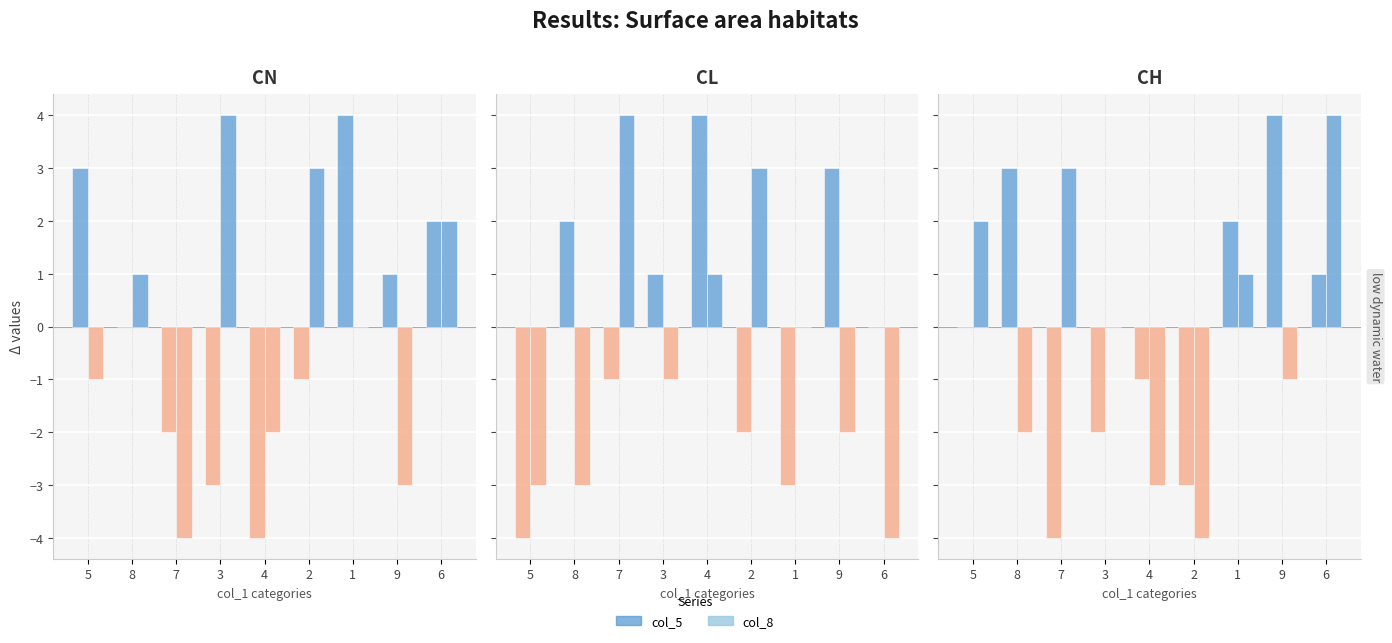

What is the lowest value of the col_2 series?

-4